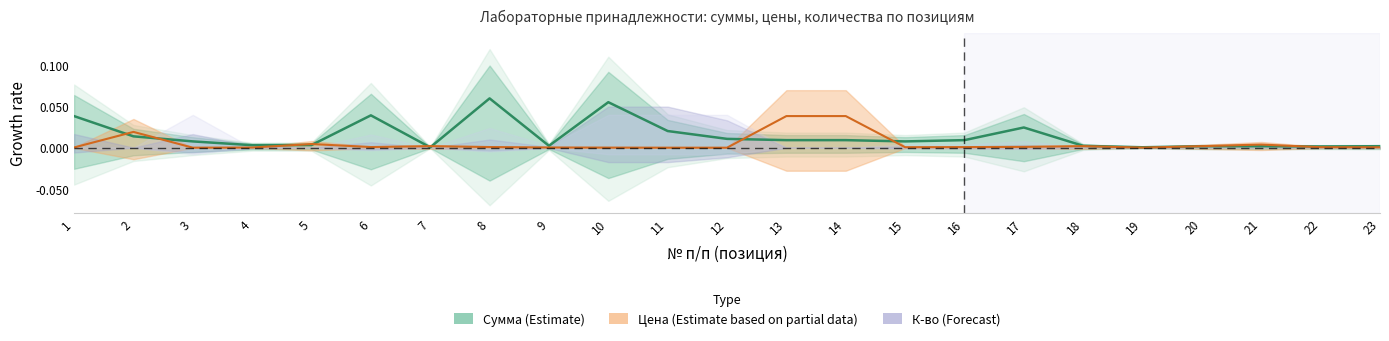

List the labels in order of Цена value, largest first.

13, 14, 2, 5, 21, 7, 18, 20, 17, 8, 6, 16, 15, 22, 23, 1, 9, 4, 10, 19, 3, 11, 12